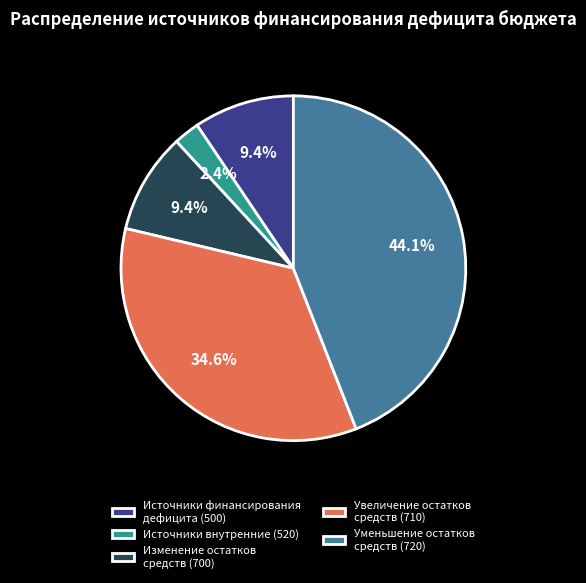

Does Уменьшение остатков средств (720) account for over 50% of the chart?

No